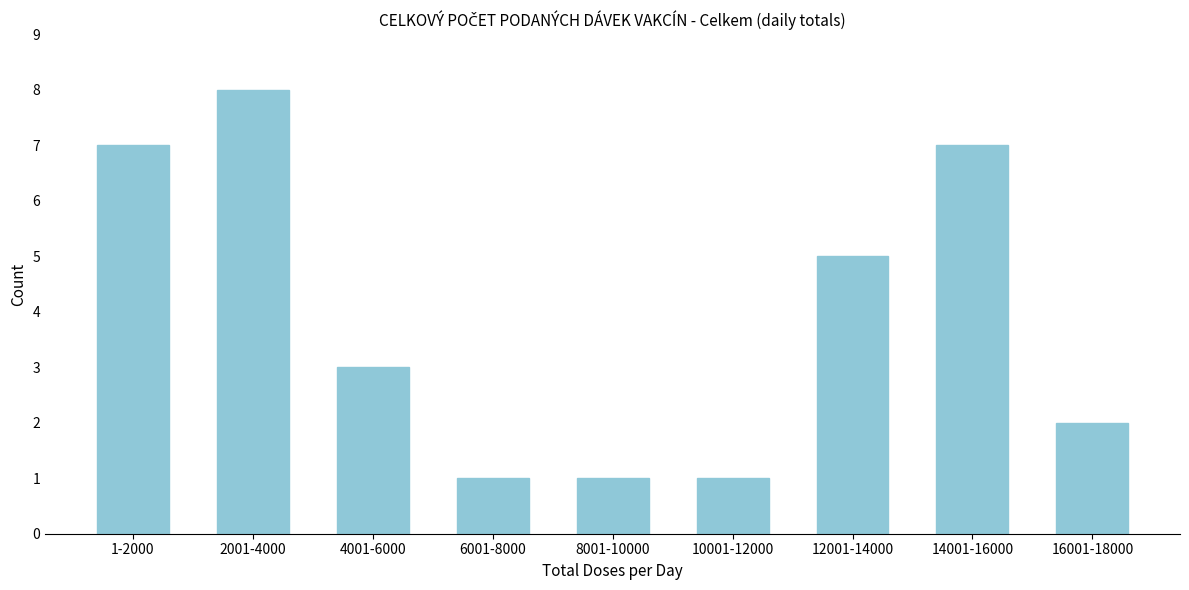

Reading left to right, transcribe all the data shown in this chart.

7	8	3	1	1	1	5	7	2